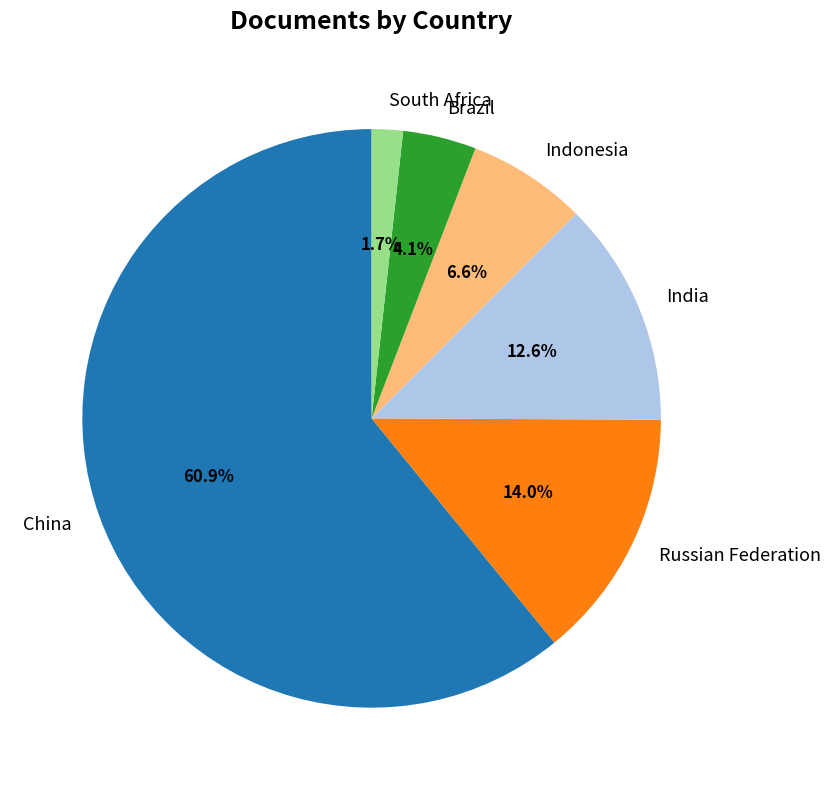

Which slice is the largest?

China